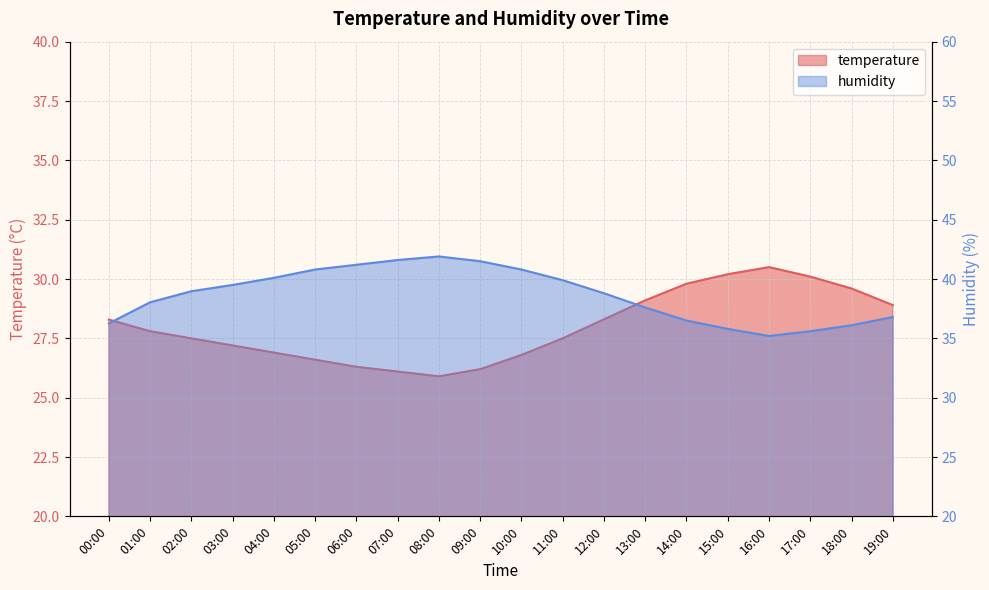

True or false: humidity has a value of 61.5 at 19:00.

False